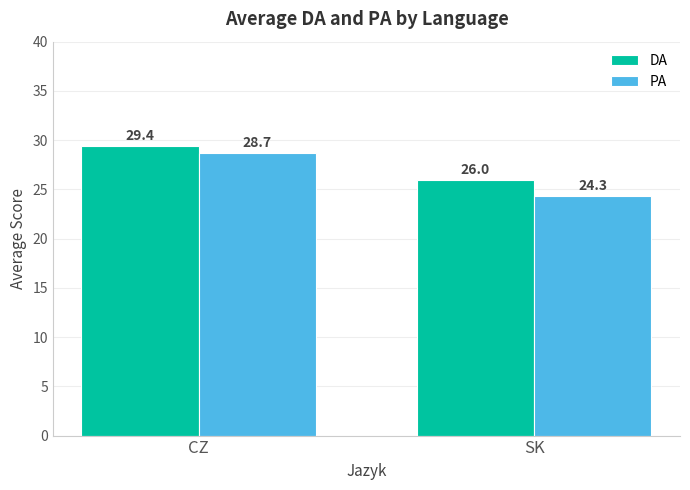

How many DA values are between 26 and 29?

1